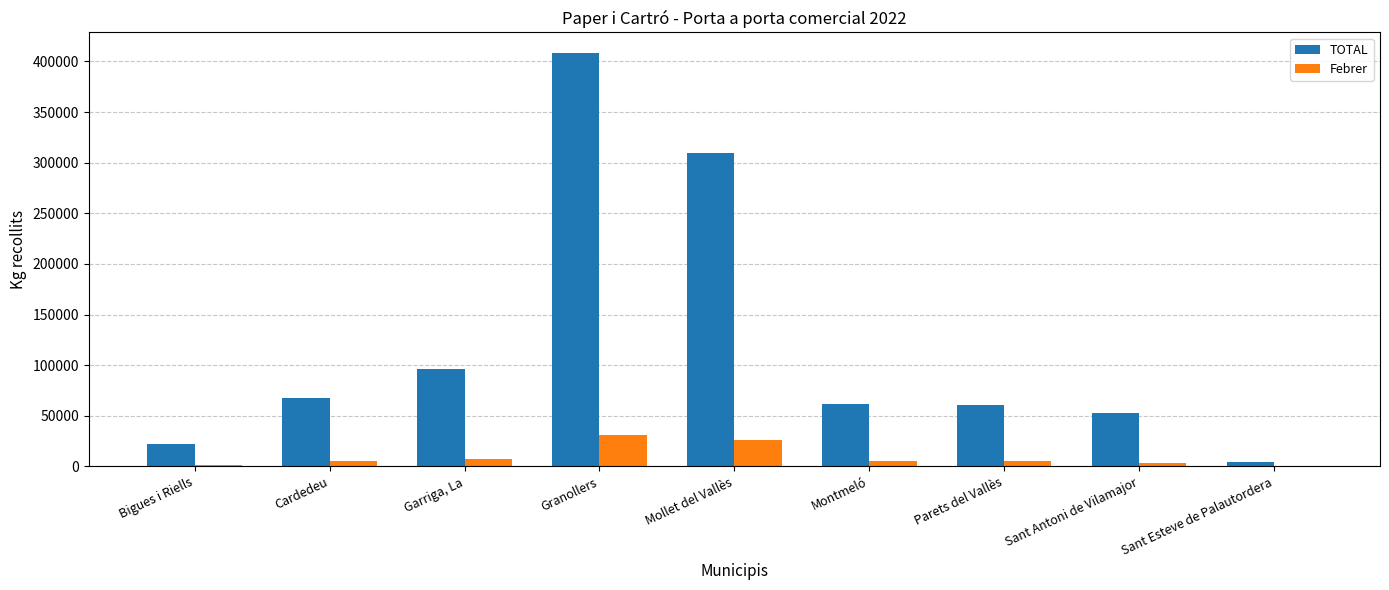

What is the sum of all TOTAL values?

1084159.4